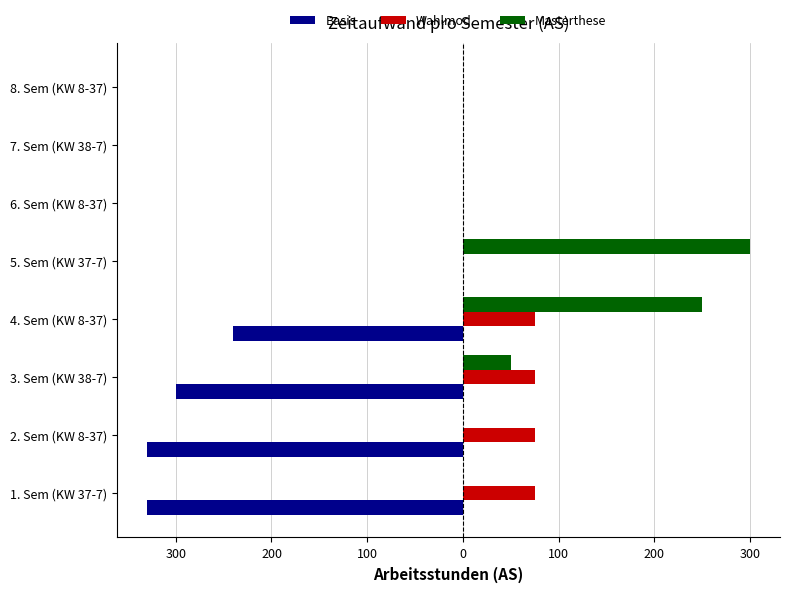

How many bars are there in total?

24